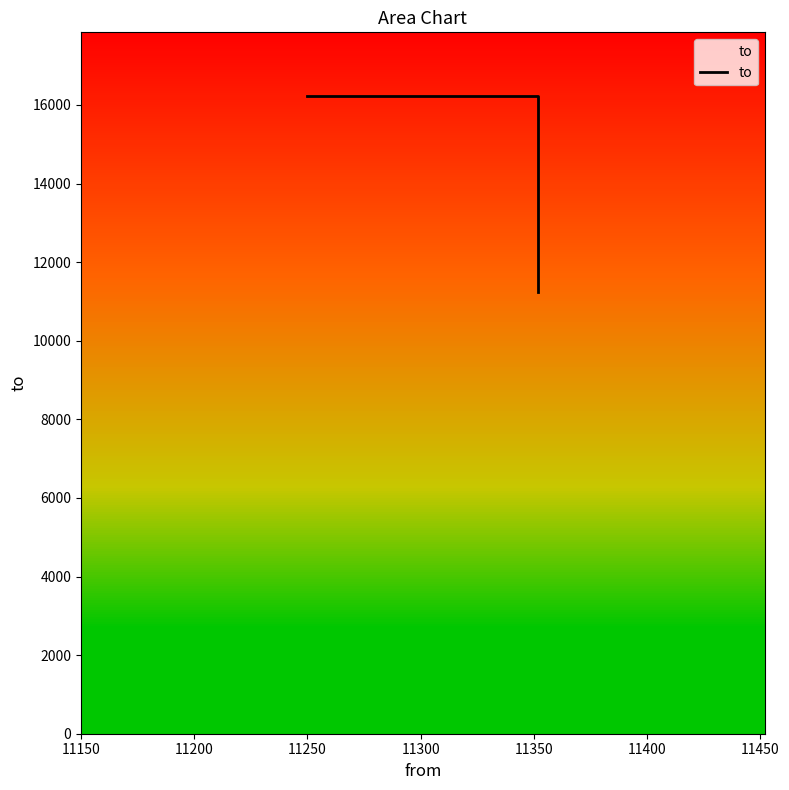

The value at 11200 is 25354. True or false?

False